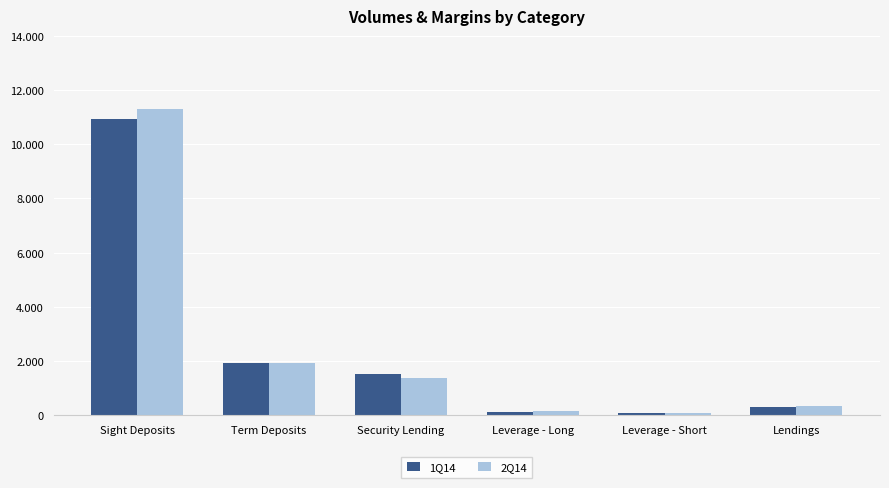

At which label does 2Q14 first exceed 1383?

Sight Deposits